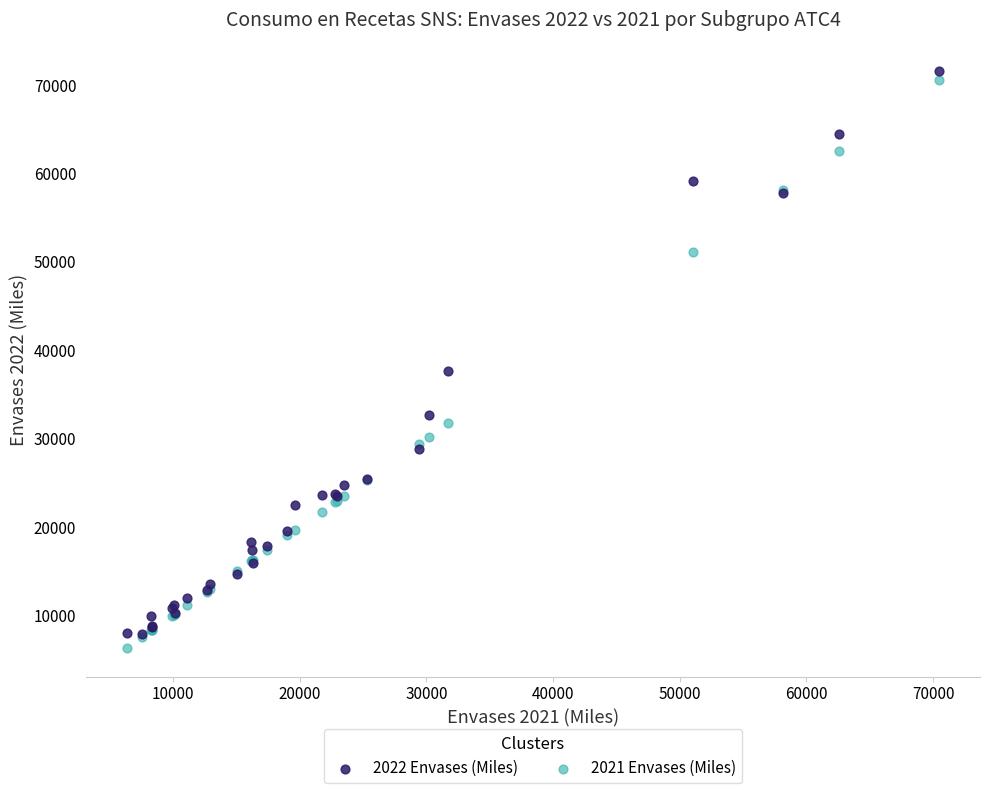

In the 2021 Envases (Miles) series, what Y value is closest to 38409?

31718.0